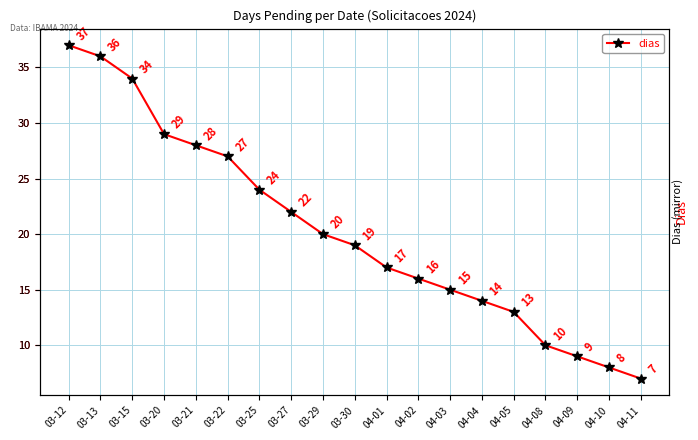

Does the chart display data point markers on the line(s)?

Yes